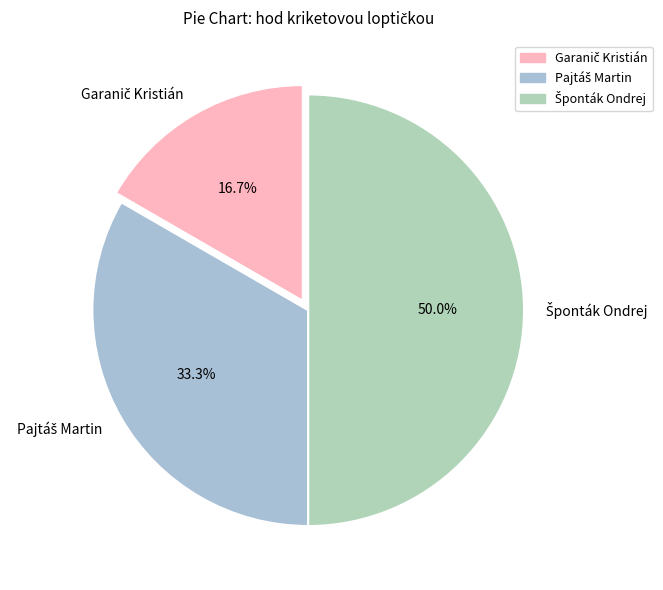

Rank the categories by value from highest to lowest.

Šponták Ondrej, Pajtáš Martin, Garanič Kristián